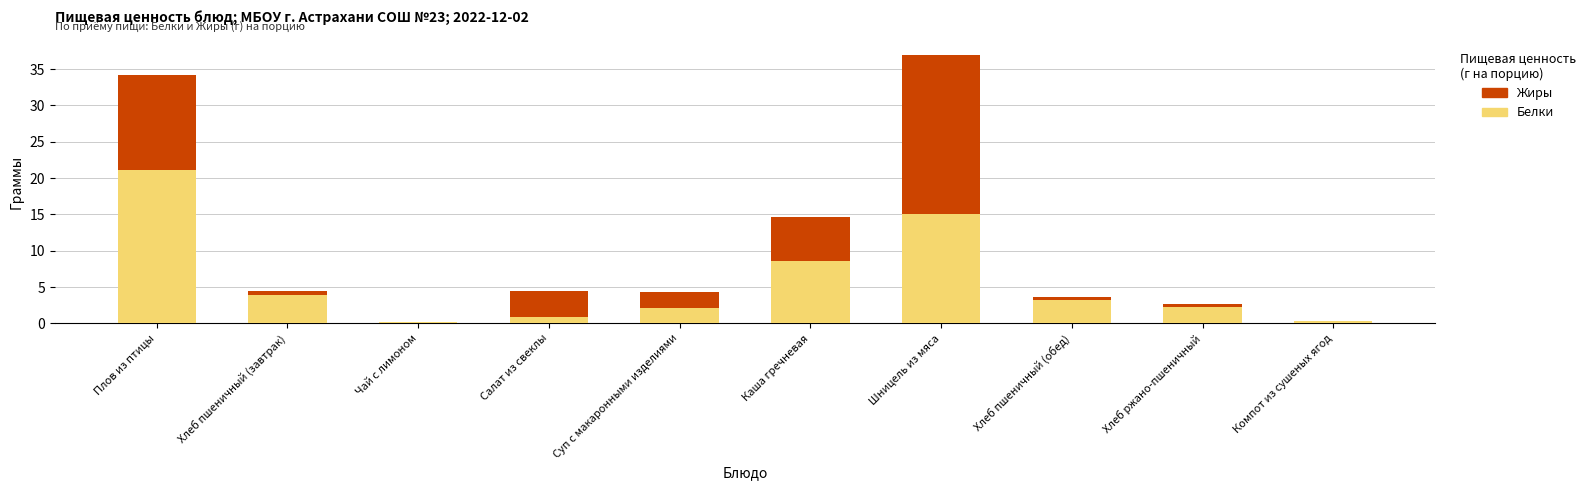

What is the sum of all Белки values?

57.5